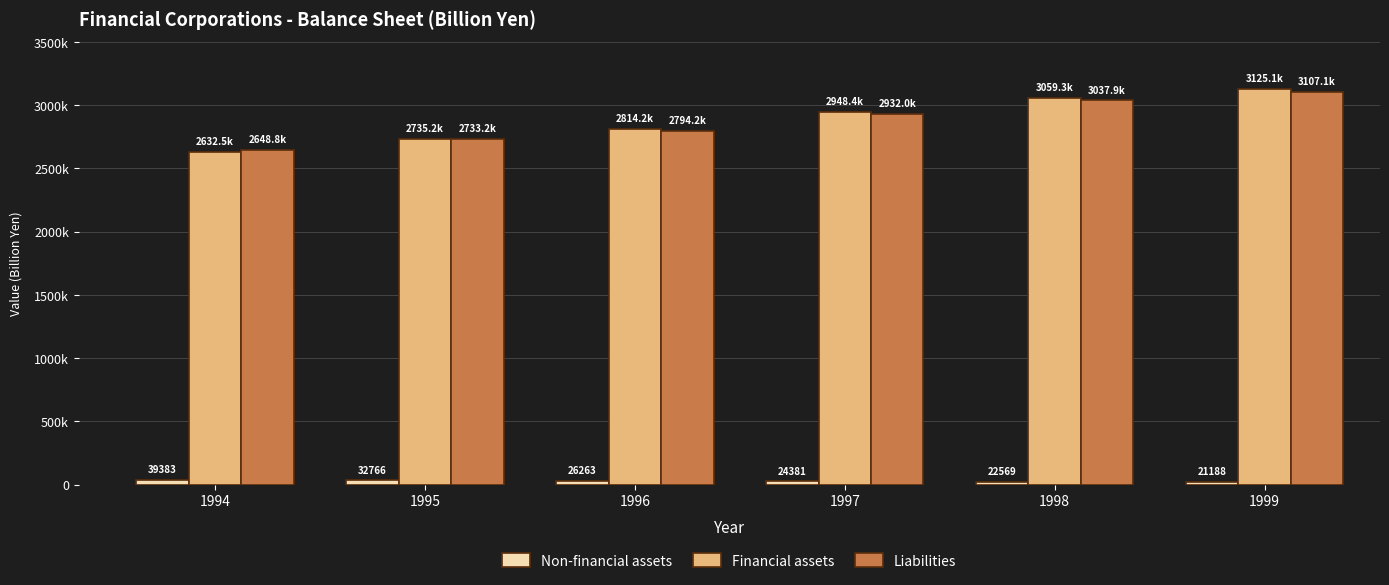

At how many categories does at least one series exceed 1765895?

6